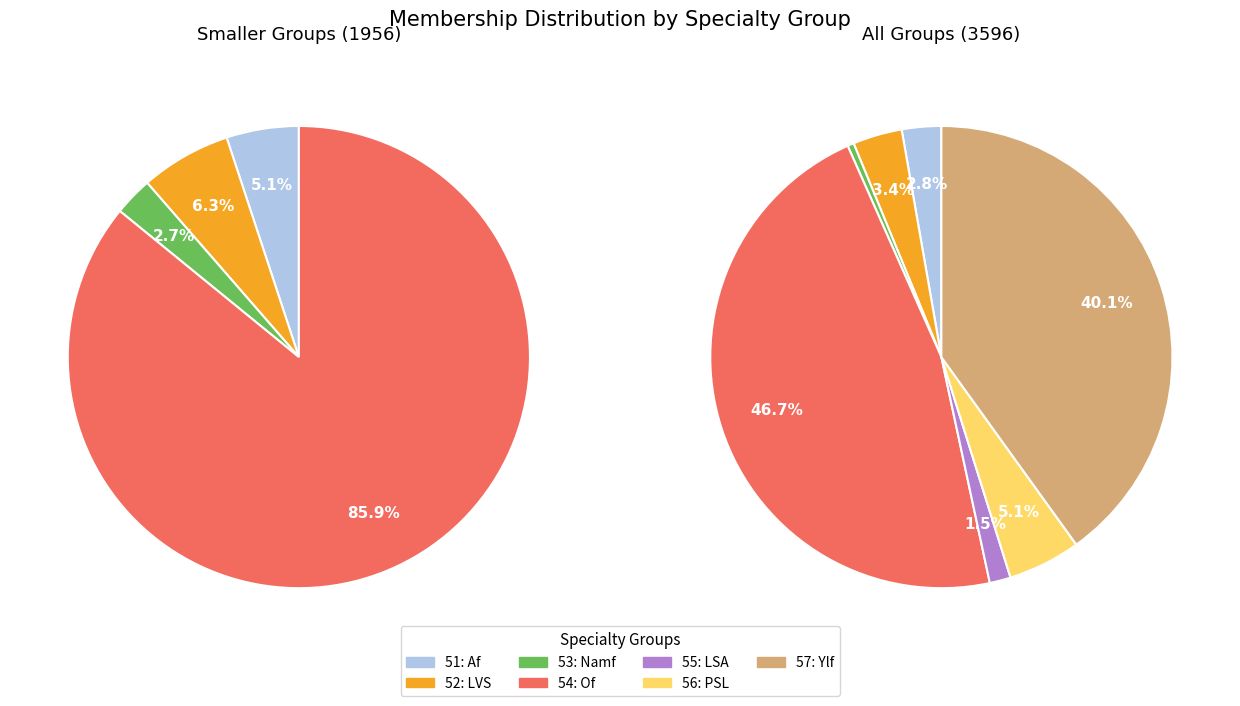

How many slices are in this pie chart?

7